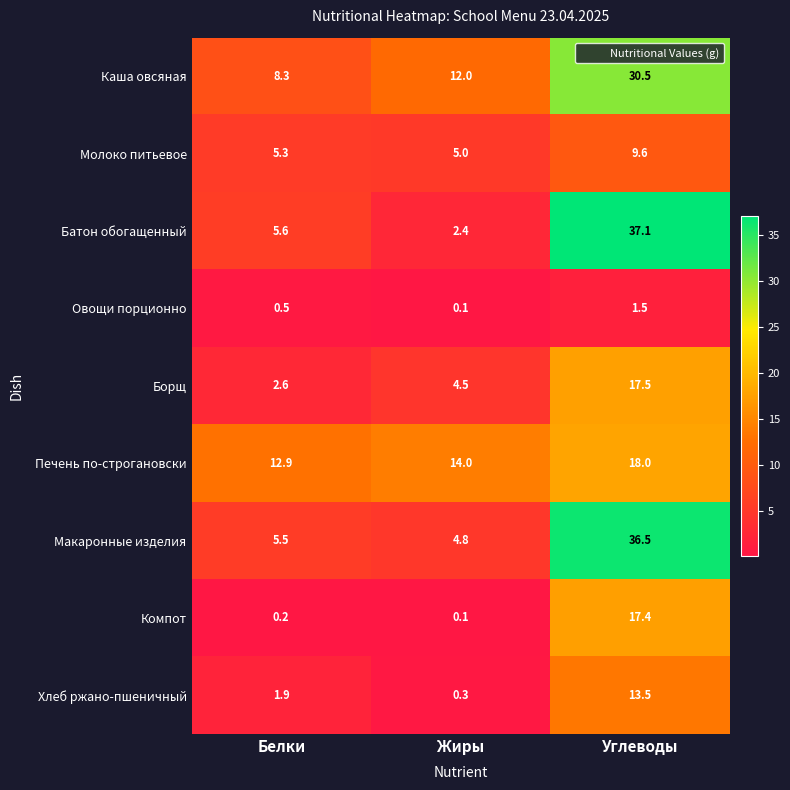

Which series has the largest total across all categories?

Каша овсяная